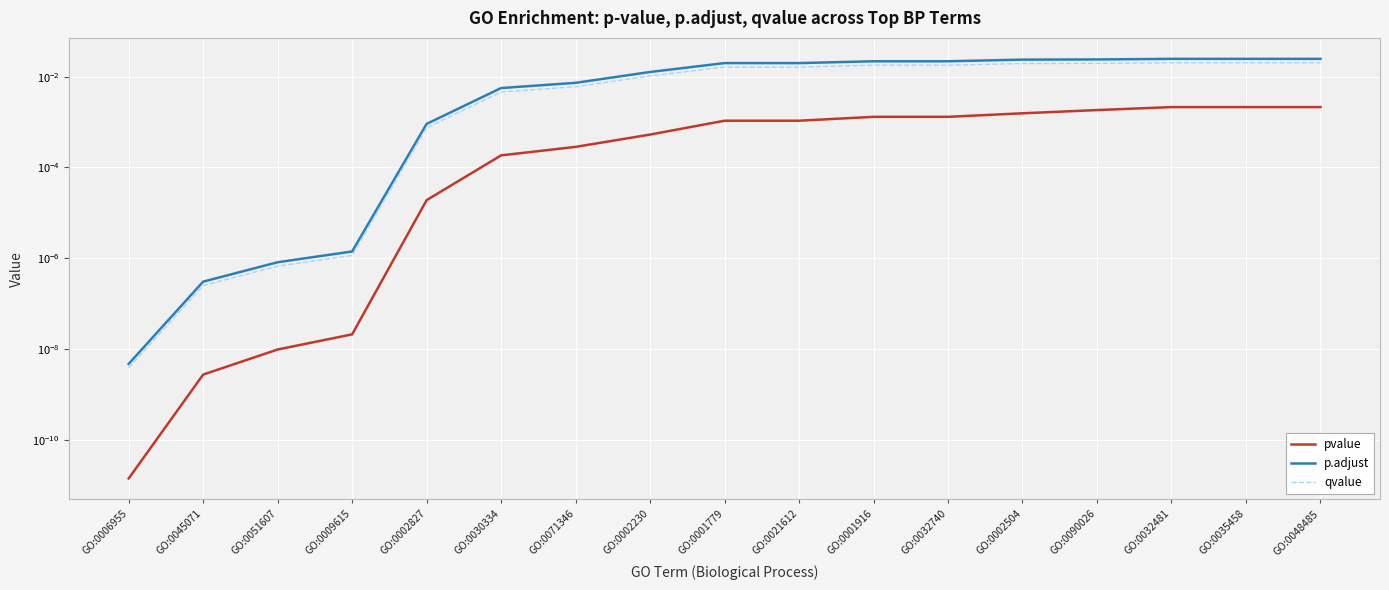

How many series are shown in this chart?

3